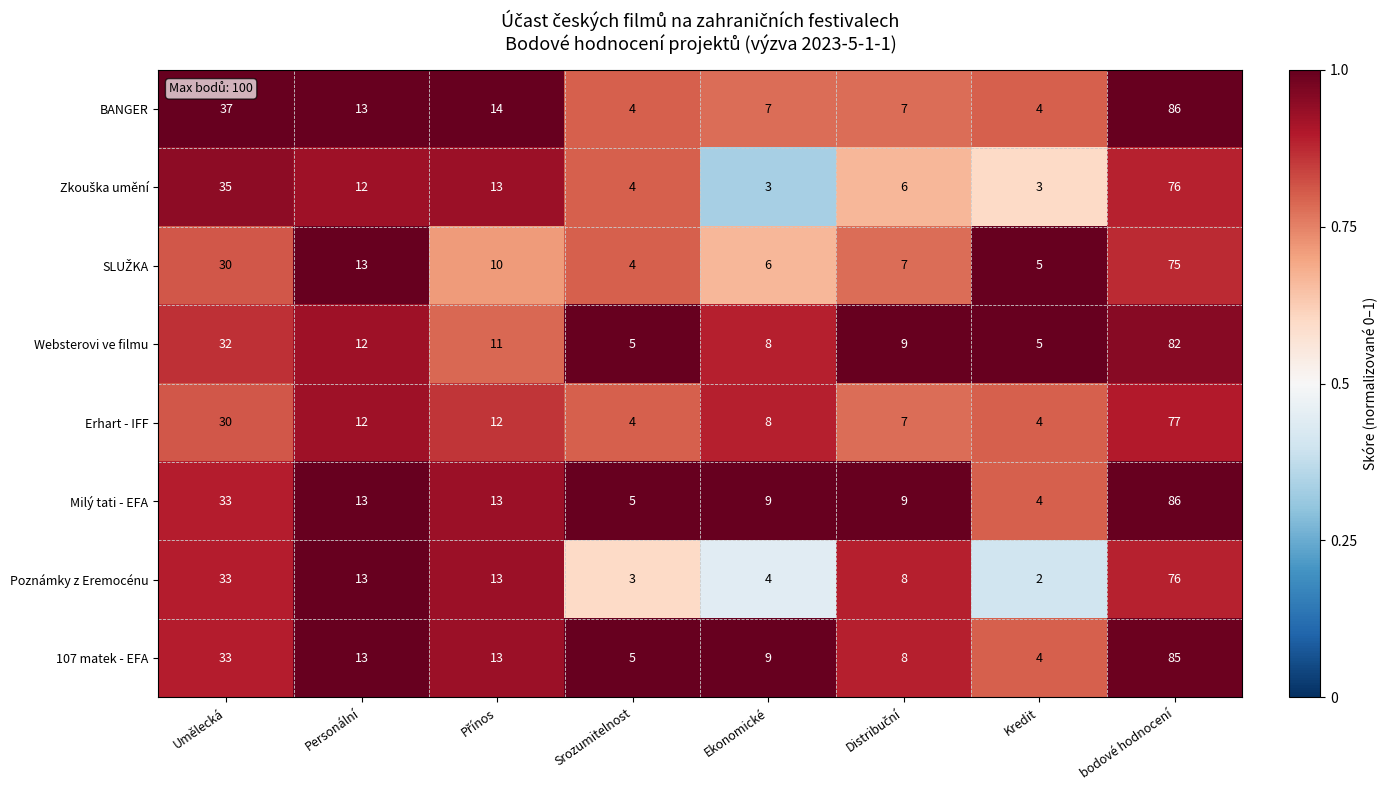

At which category is the sum across all series the highest?

bodové hodnocení